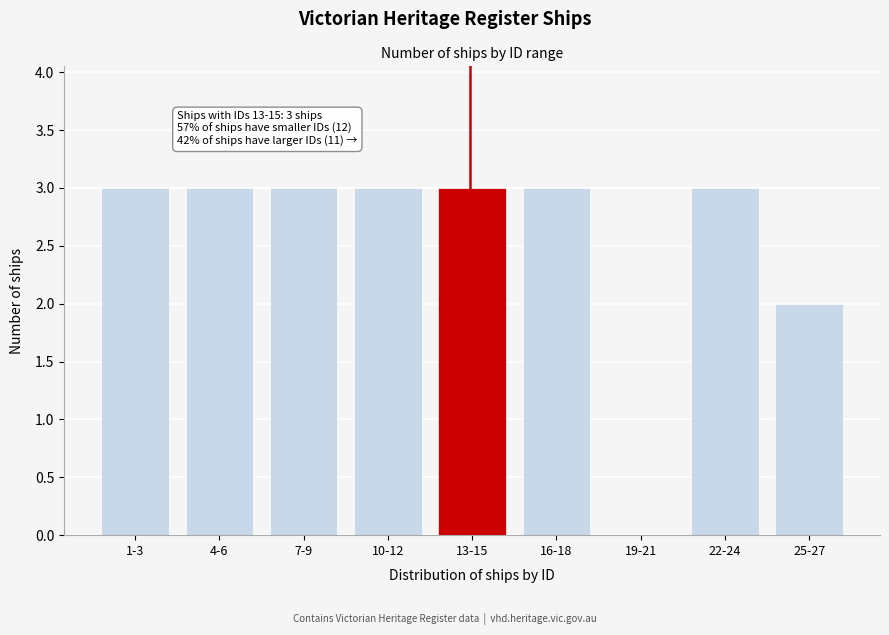

Reading right to left, extract all data points from this chart.

25-27=2	22-24=3	19-21=0	16-18=3	13-15=3	10-12=3	7-9=3	4-6=3	1-3=3